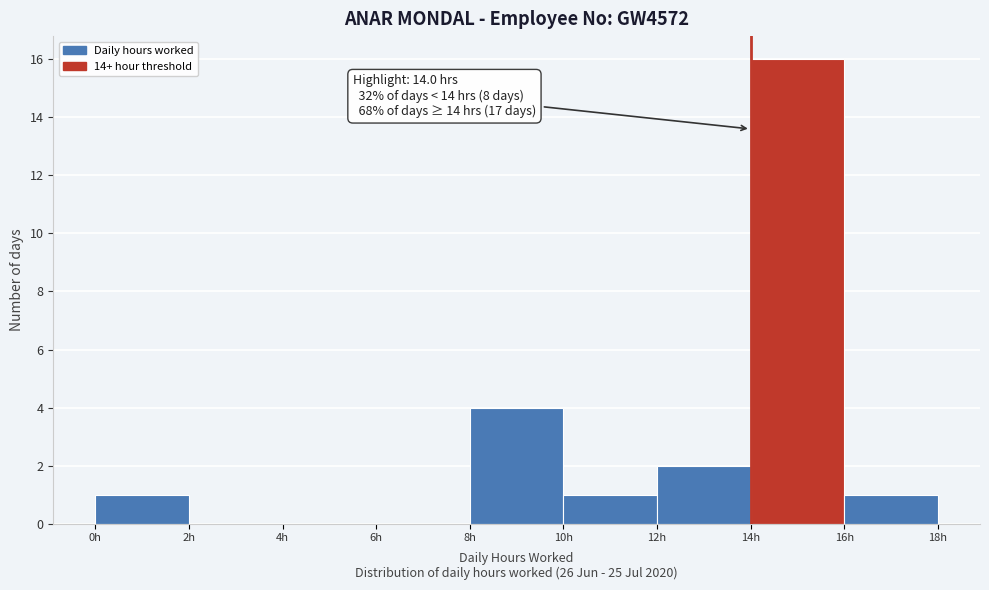

Over which range of the x-axis is the bar tallest?

14 to 16